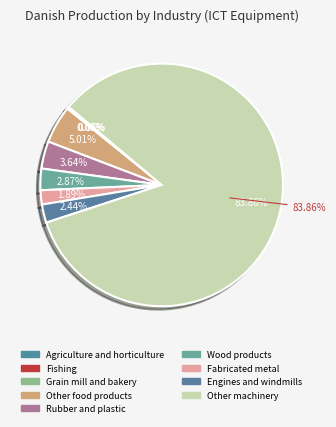

Which category has the smallest portion of the pie?

Fishing